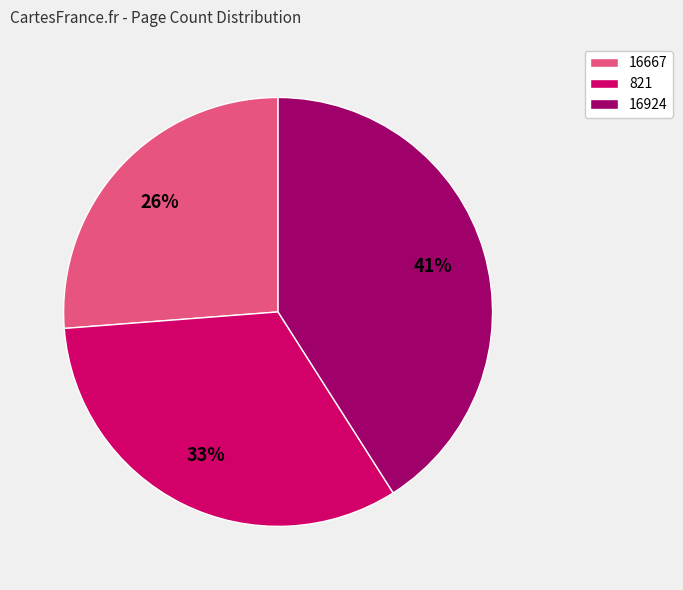

How many segments does this pie chart have?

3